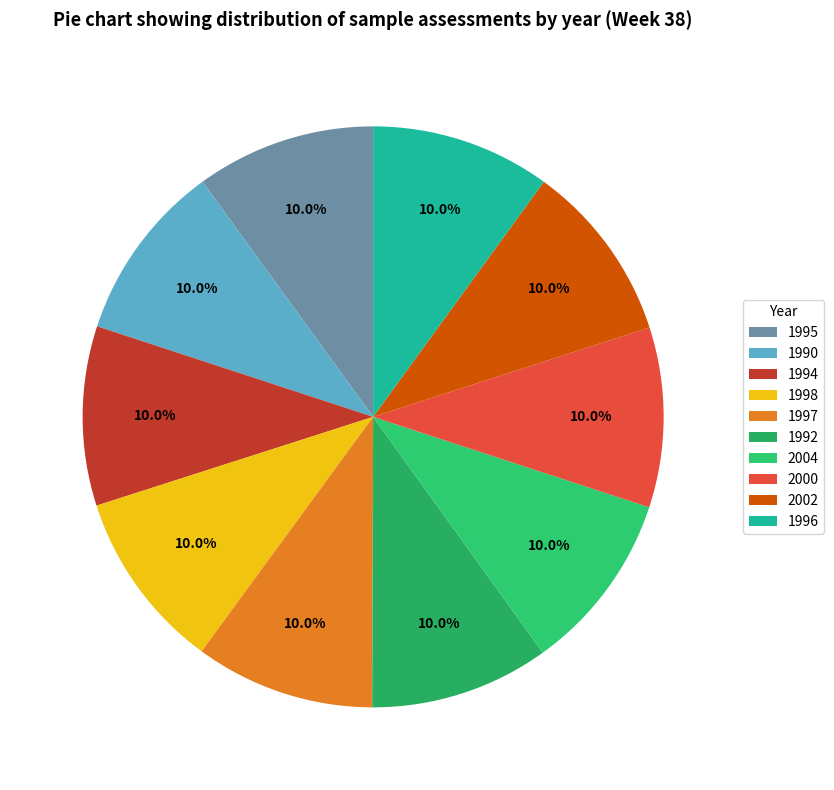

The 1995 slice represents 20% of the pie. True or false?

False